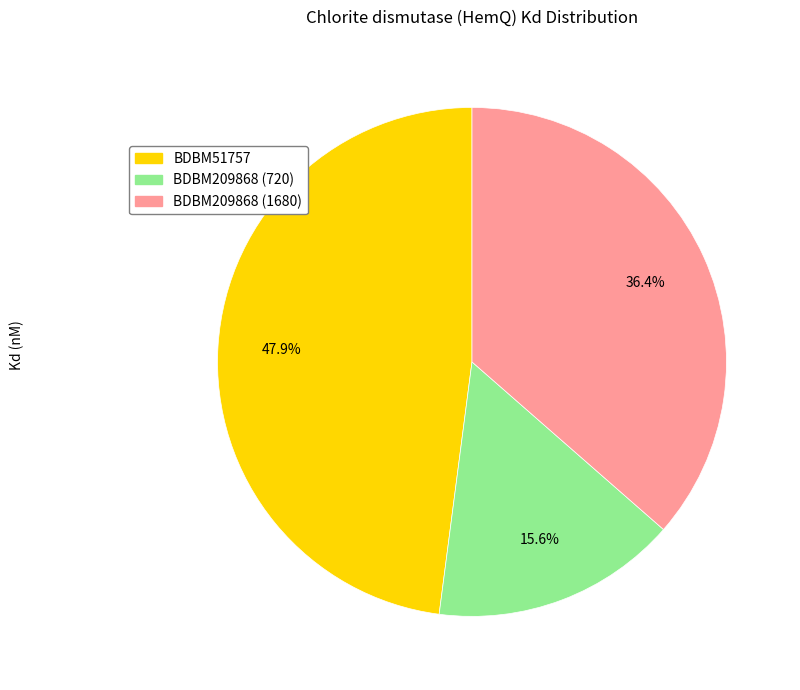

To the nearest percent, what percentage of the pie is BDBM209868 (1680)?

36%